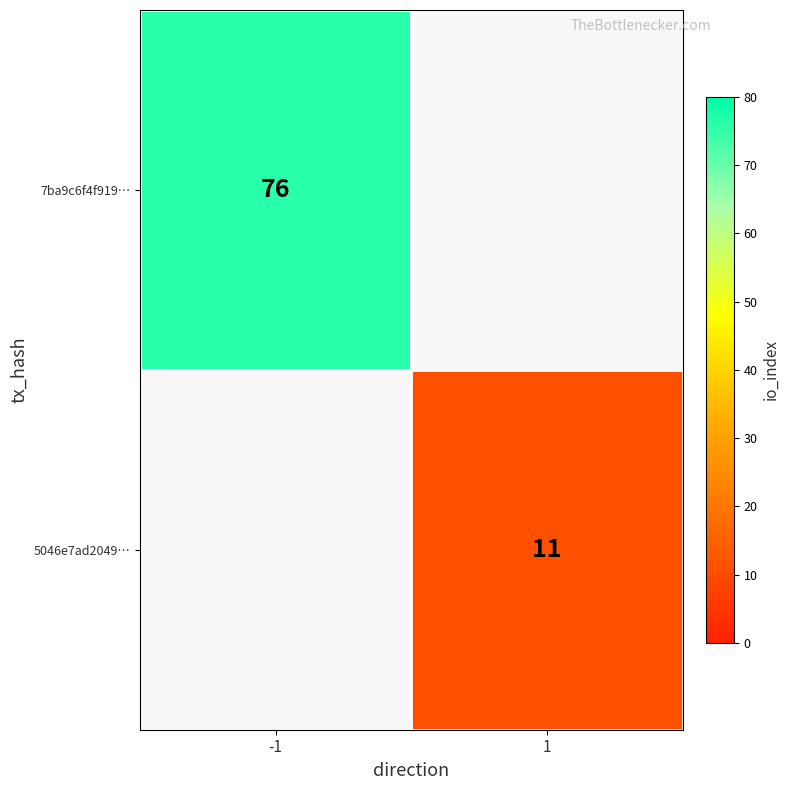

Which category has the highest value across all series?

-1